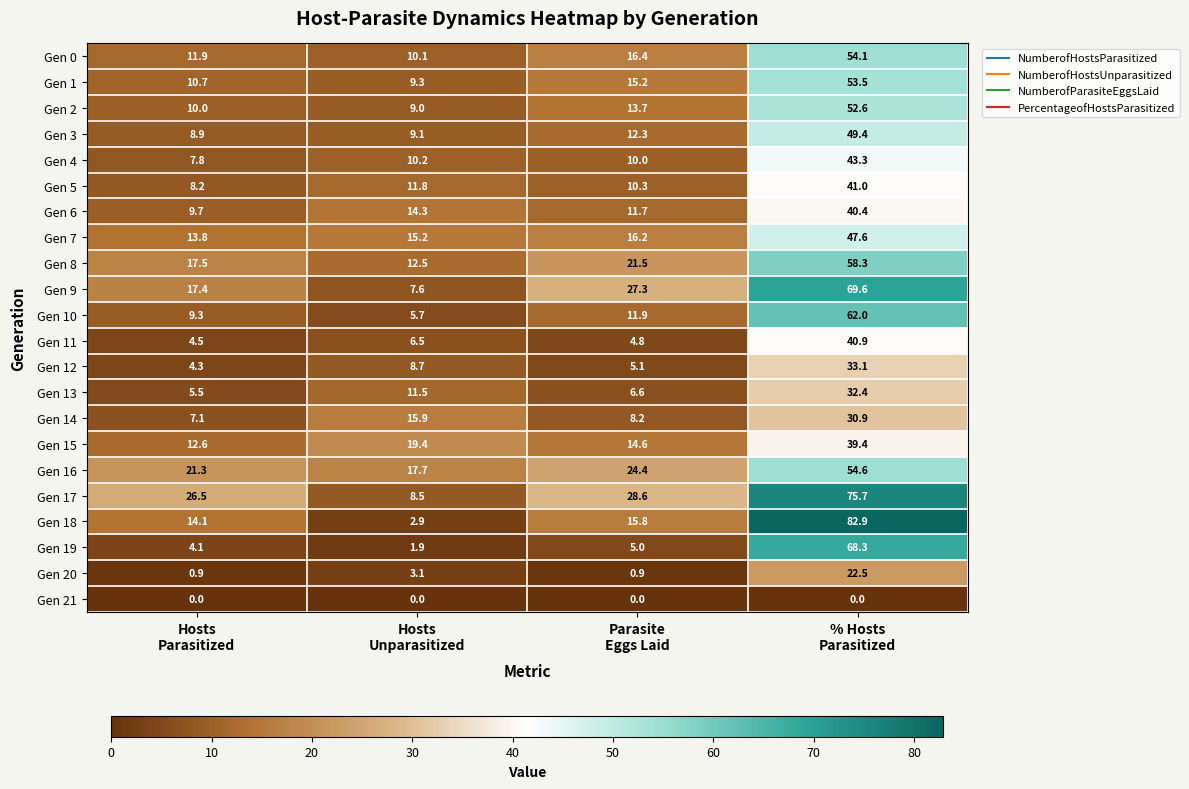

List the series in order of their peak value, highest first.

Gen 18, Gen 17, Gen 9, Gen 19, Gen 10, Gen 8, Gen 16, Gen 0, Gen 1, Gen 2, Gen 3, Gen 7, Gen 4, Gen 5, Gen 11, Gen 6, Gen 15, Gen 12, Gen 13, Gen 14, Gen 20, Gen 21